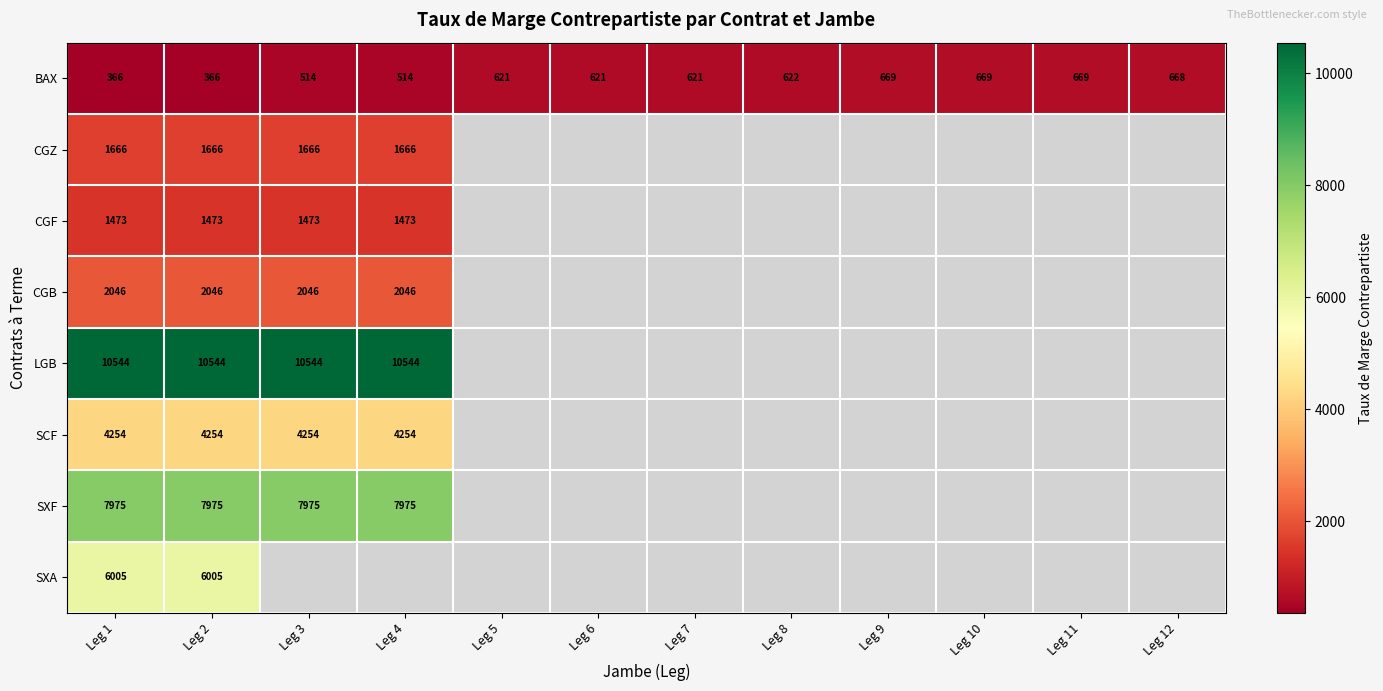

Is it true that SCF equals 6362 at Leg 1?

False